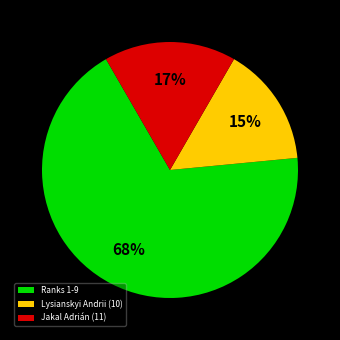

Is it true that Jakal Adrián (11) is 17% of the pie?

True